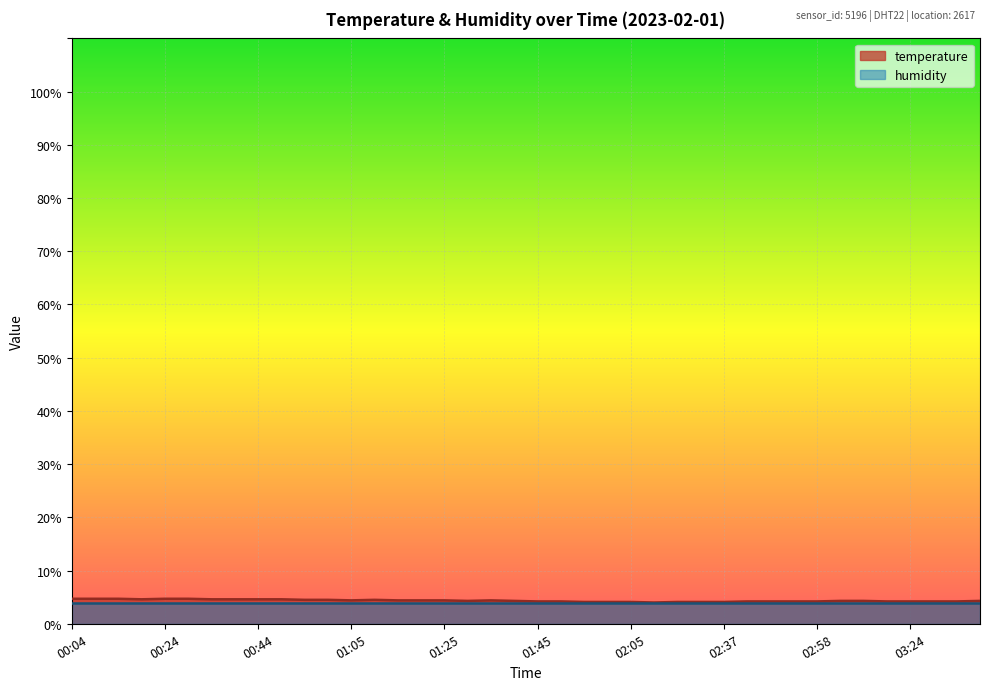

What is the difference between the values at 00:14 and 02:05?

0.6